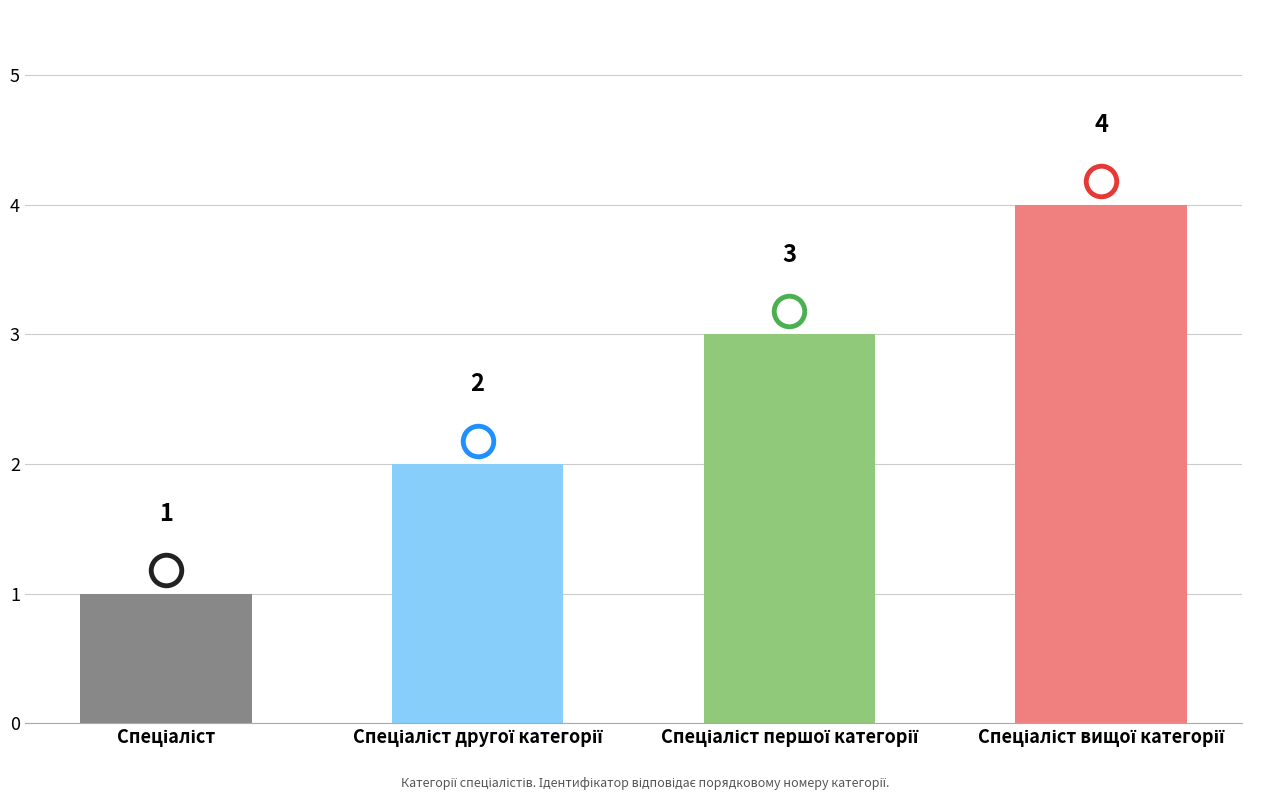

Count the values in the range 2 to 4.

3